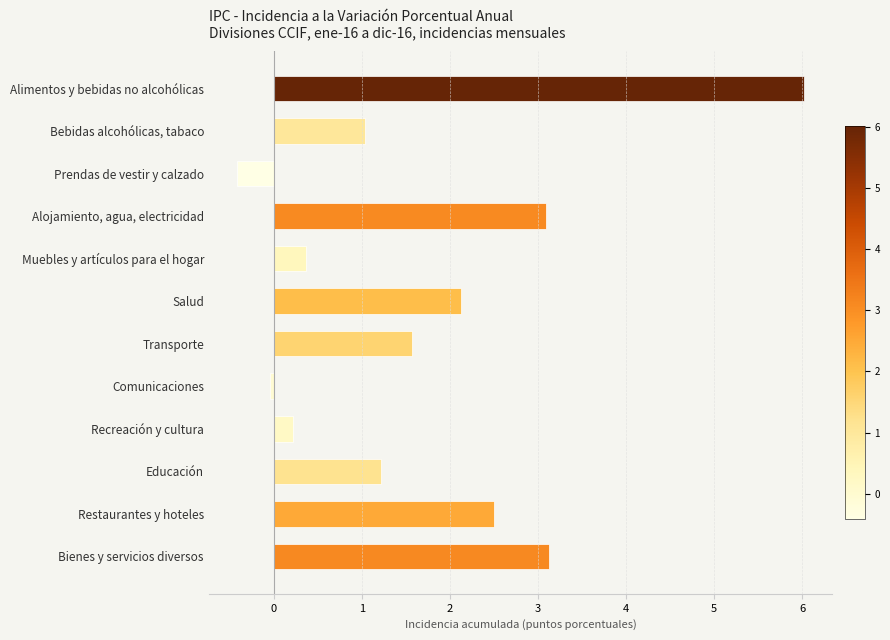

Which label corresponds to the smallest value in the chart?

Prendas de vestir y calzado